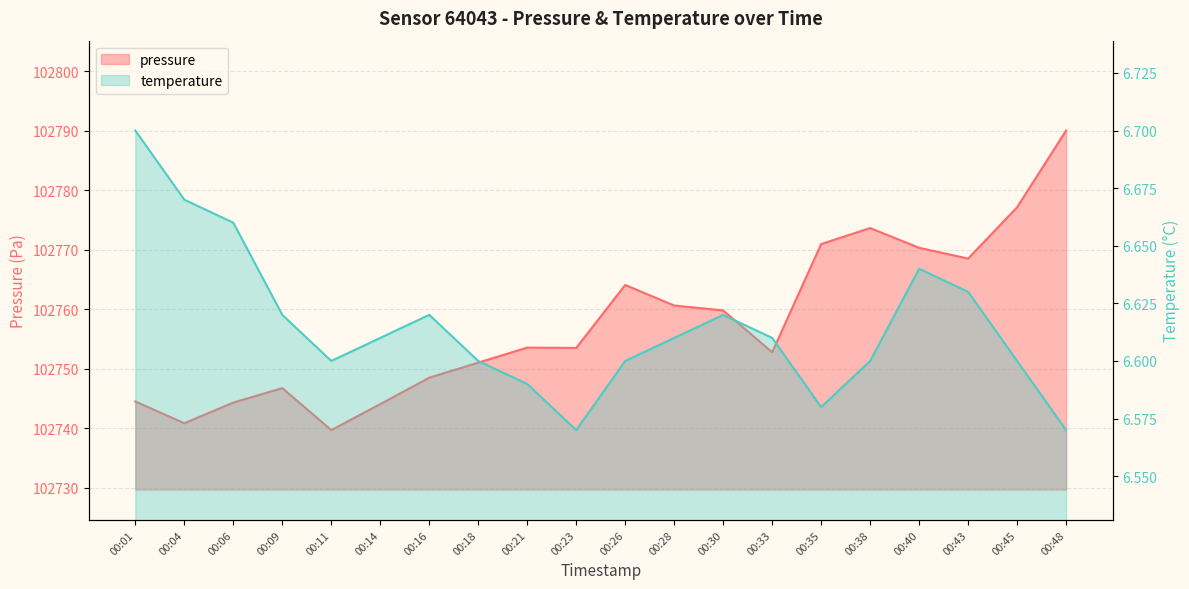

Reading right to left, list all the values displayed in this chart.

pressure: 00:48=102790.1	00:45=102777.2	00:43=102768.5	00:40=102770.3	00:38=102773.7	00:35=102771.0	00:33=102752.8	00:30=102759.8	00:28=102760.6	00:26=102764.1	00:23=102753.5	00:21=102753.6	00:18=102751.0	00:16=102748.5	00:14=102744.1	00:11=102739.7	00:09=102746.8	00:06=102744.3	00:04=102740.8	00:01=102744.5
temperature: 00:48=6.6	00:45=6.6	00:43=6.6	00:40=6.6	00:38=6.6	00:35=6.6	00:33=6.6	00:30=6.6	00:28=6.6	00:26=6.6	00:23=6.6	00:21=6.6	00:18=6.6	00:16=6.6	00:14=6.6	00:11=6.6	00:09=6.6	00:06=6.7	00:04=6.7	00:01=6.7